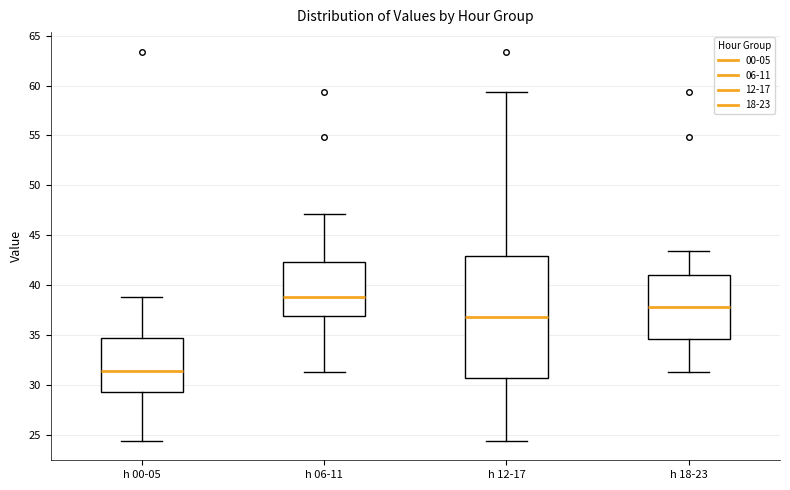

Reading left to right, read every box against the y-axis: the position of its median line, the range the box covers, and the ends of its whiskers. The values are not printed on the chart, so give them approximately, as read against the axis.

h 00-05: median 31.5, box 29.5 to 34.5, whiskers 24.5 to 39.0
h 06-11: median 39.0, box 37.0 to 42.5, whiskers 31.5 to 47.0
h 12-17: median 37.0, box 30.5 to 43.0, whiskers 24.5 to 59.5
h 18-23: median 38.0, box 34.5 to 41.0, whiskers 31.5 to 43.5